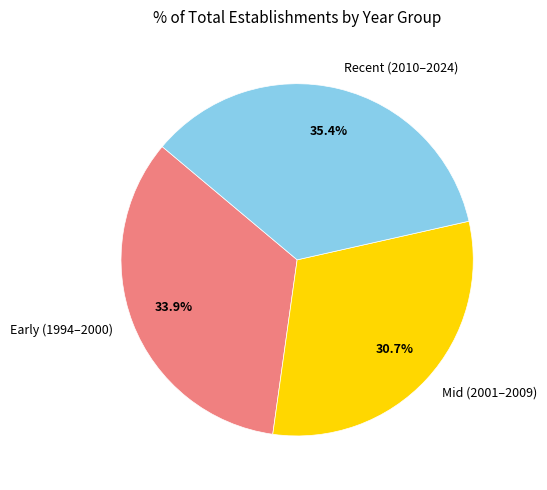

What is the largest slice in the pie chart?

Recent (2010–2024)